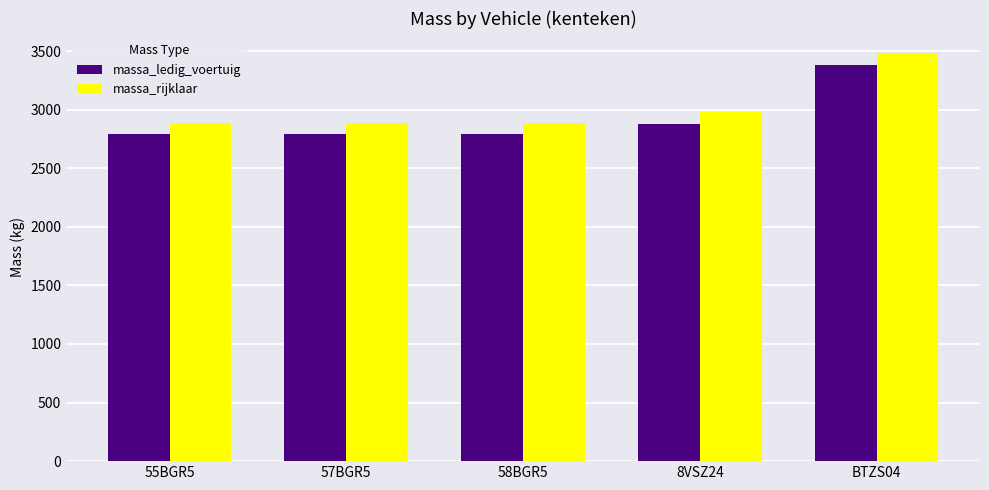

What is the greatest value displayed?

3480